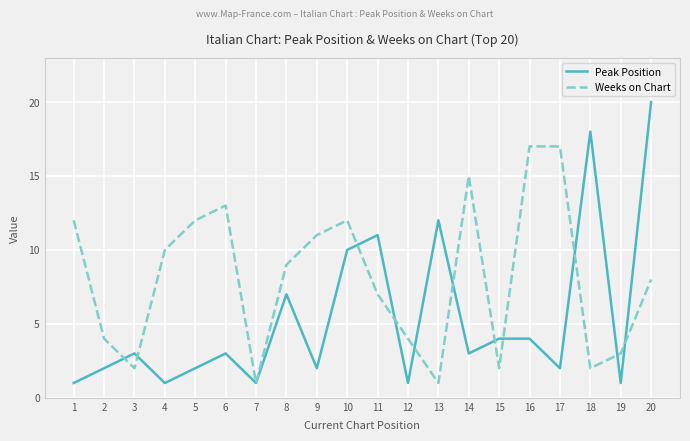

What is the sum of the Peak Position values at 11 and 7?

12